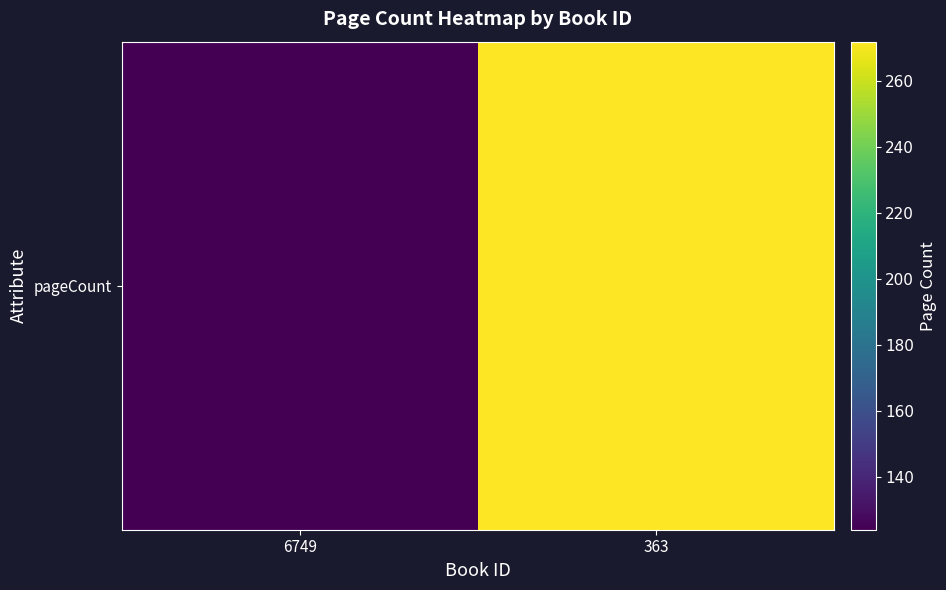

Which label corresponds to the largest value in the chart?

363